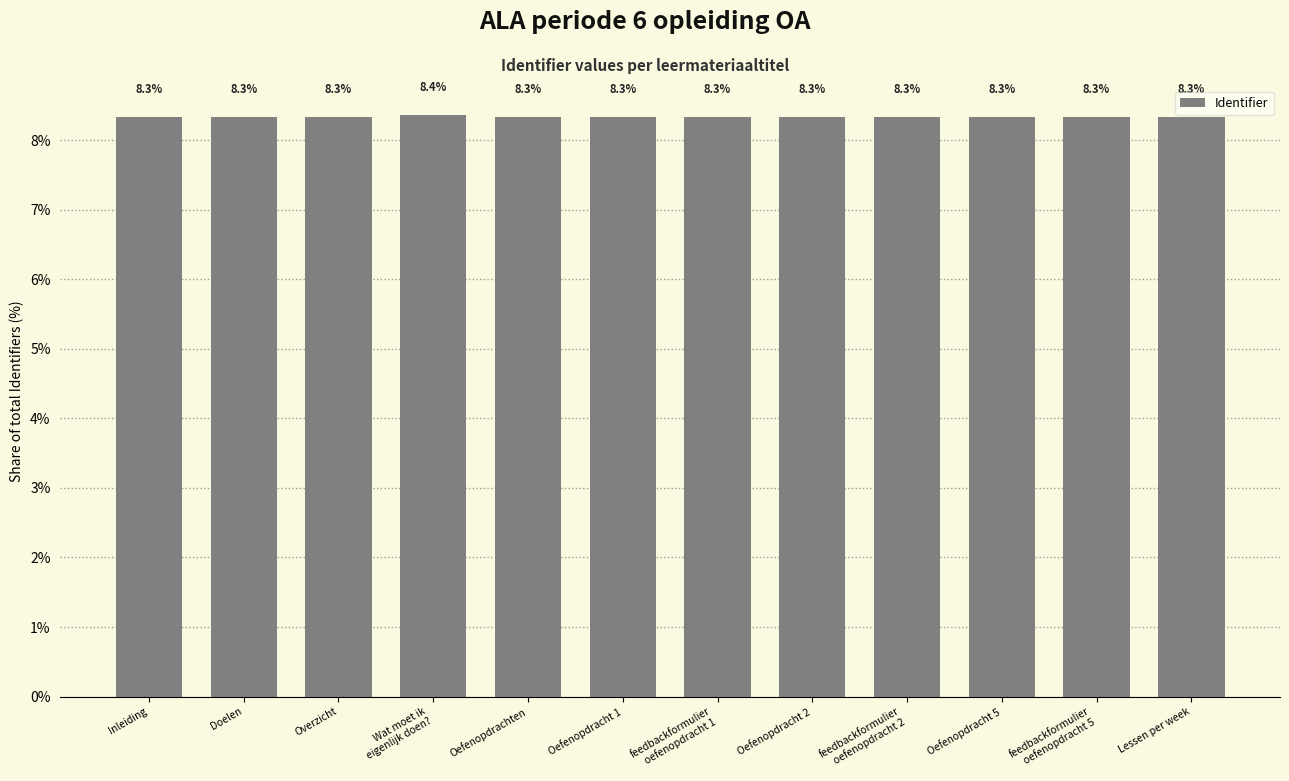

What is the label of the 6th bar from the left?

Oefenopdracht 1